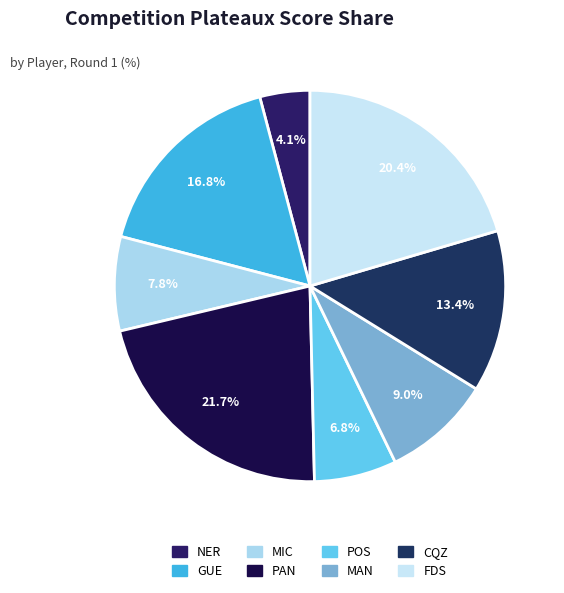

Rank the categories by value from lowest to highest.

NER, POS, MIC, MAN, CQZ, GUE, FDS, PAN